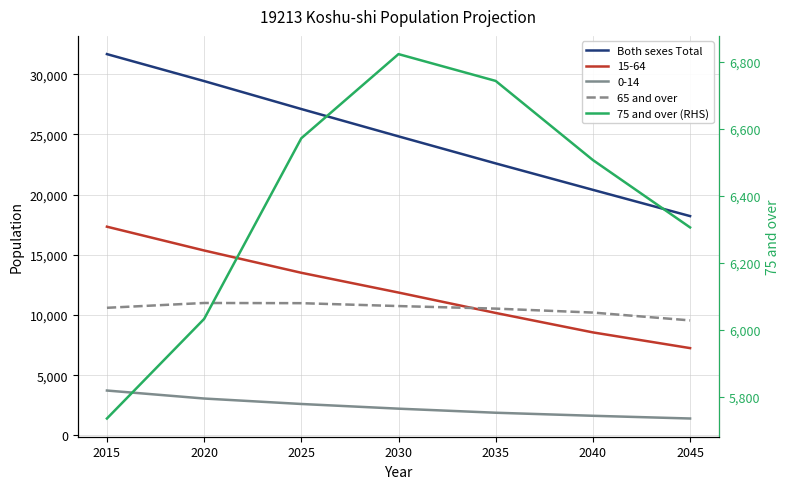

Which label corresponds to the smallest value in the chart?

2015